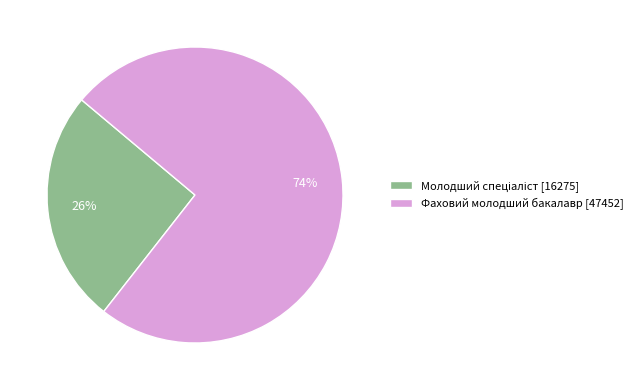

The Фаховий молодший бакалавр [47452] slice represents 74% of the pie. True or false?

True